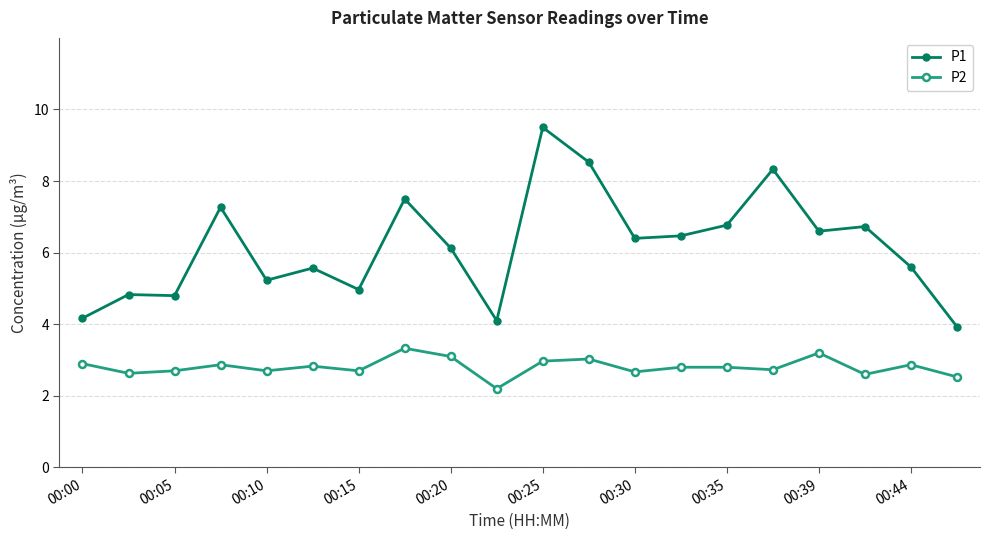

What is the value of the P2 point at the 1st from the left?

2.9